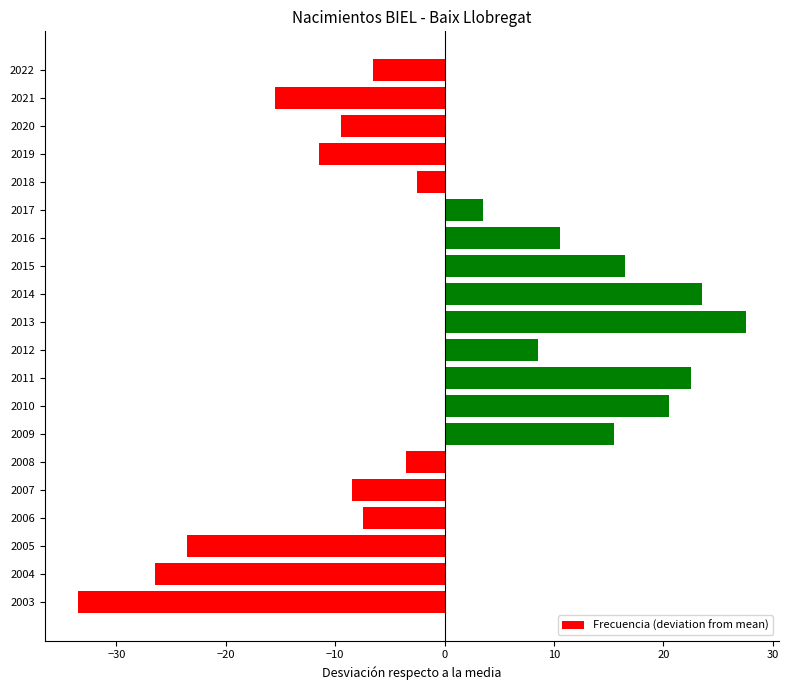

Is it true that the value at 2005 is -23.5?

True